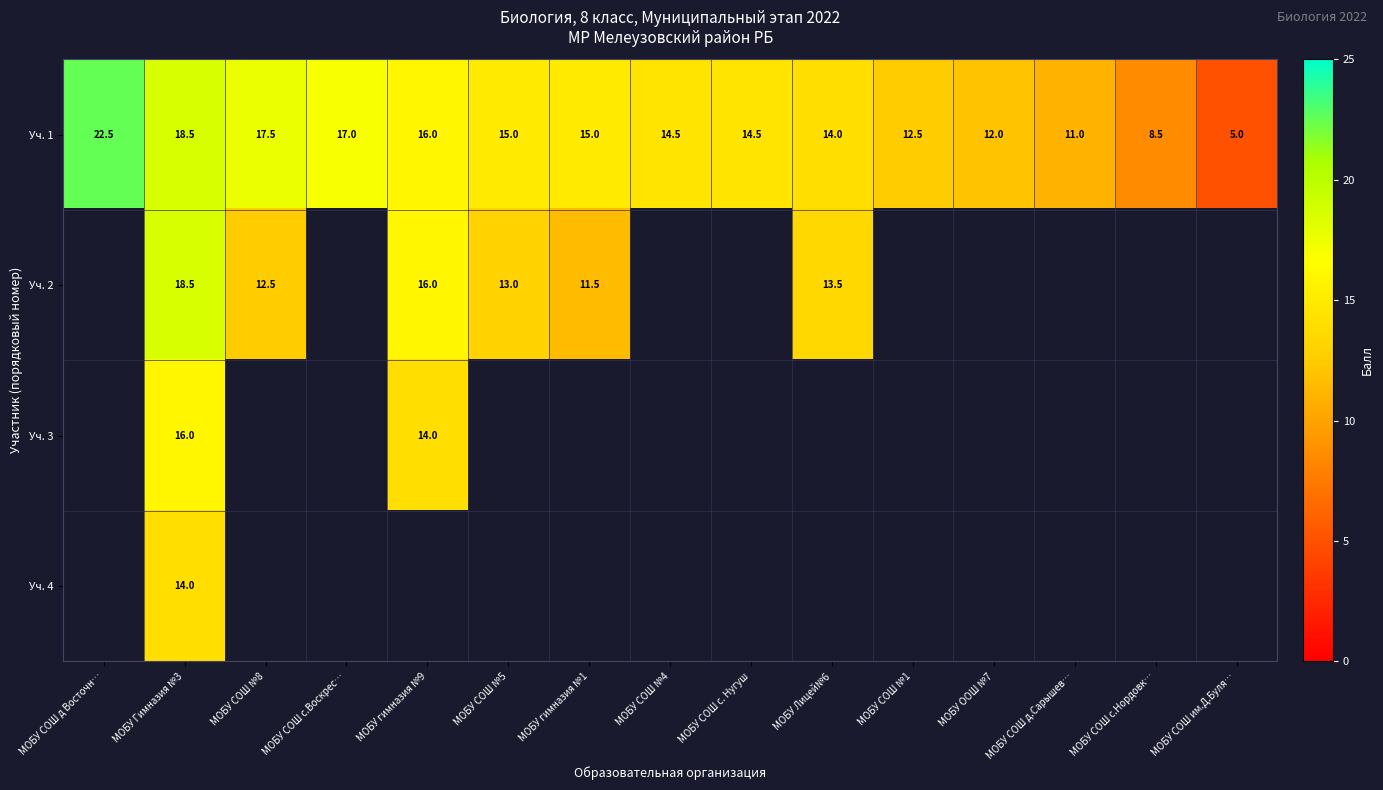

Is it true that Уч. 1 equals 17.1 at МОБУ СОШ д.Сарышев…?

False